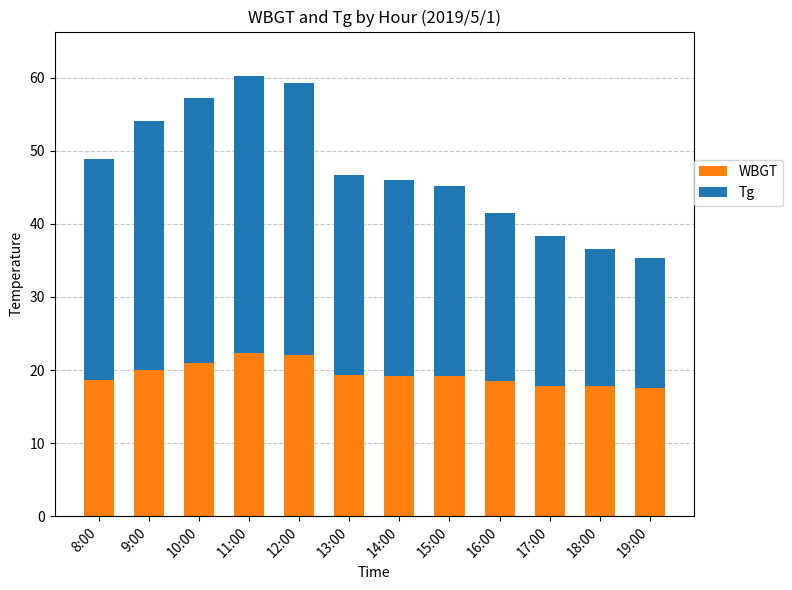

What is the maximum value for WBGT?

22.4